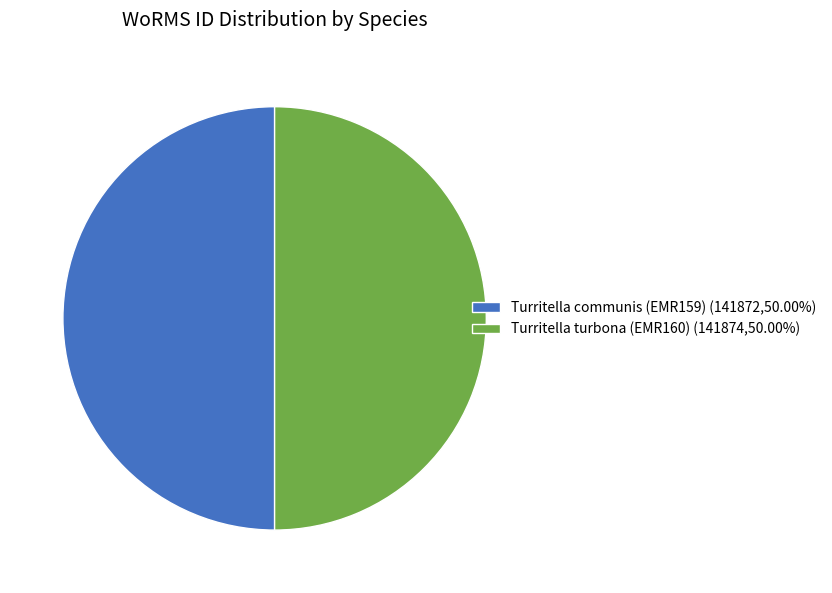

True or false: Turritella communis (EMR159) accounts for 44% of the total.

False